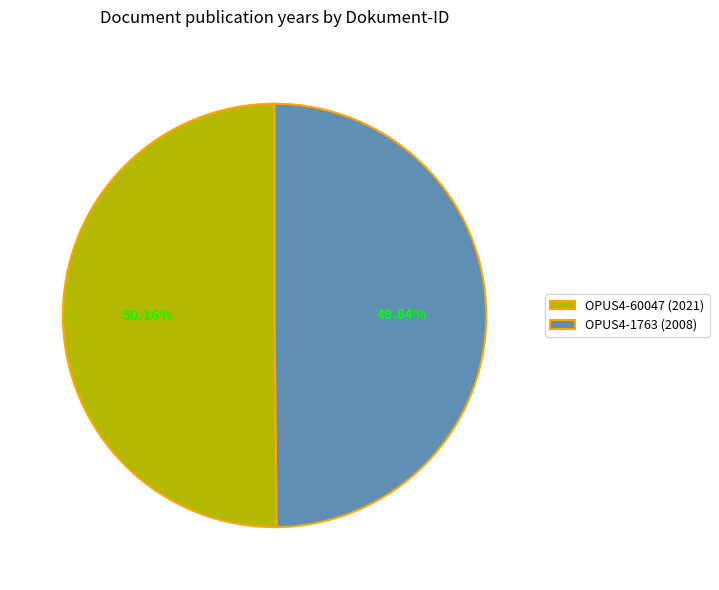

Approximately how many times larger is the value at OPUS4-60047 compared to OPUS4-1763?

1.0